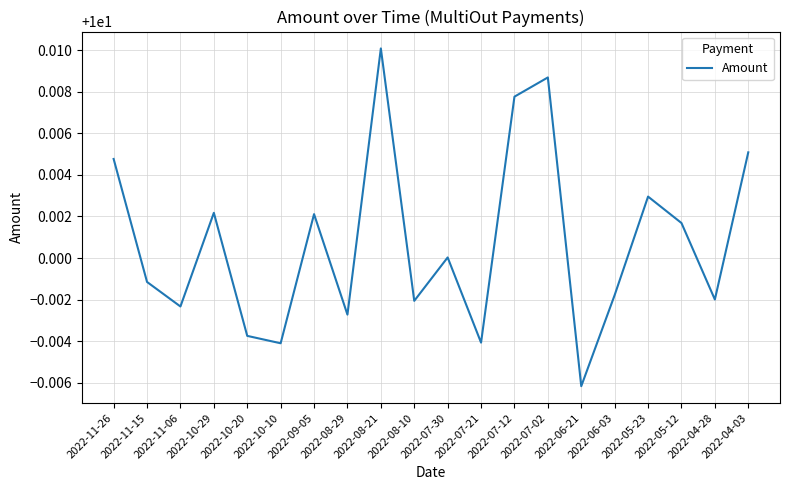

Which category has the lowest value across all series?

2022-06-21